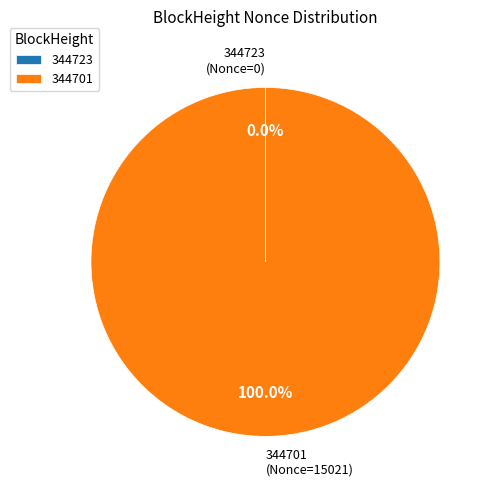

Is there any slice that represents more than half of the pie?

Yes